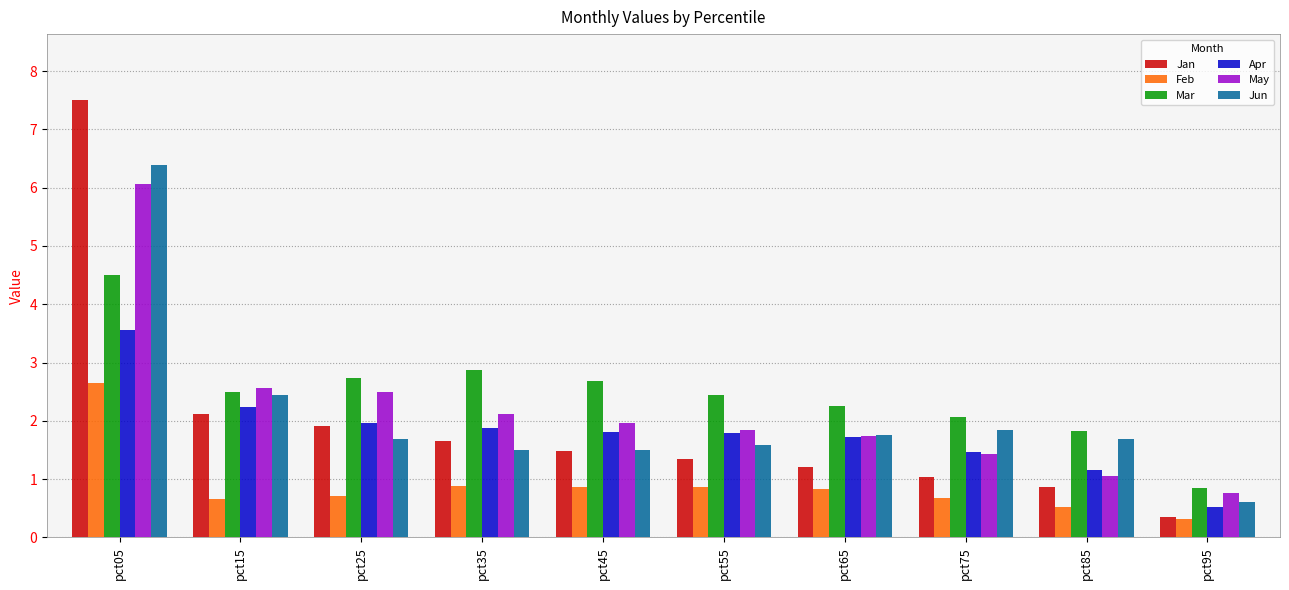

What is the average value of the Apr series?

1.8